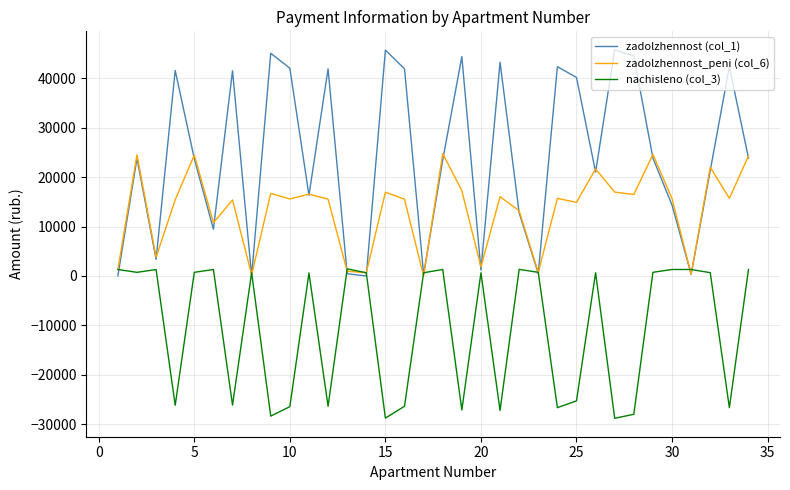

What is the lowest value of the nachisleno (col_3) series?

-28811.1